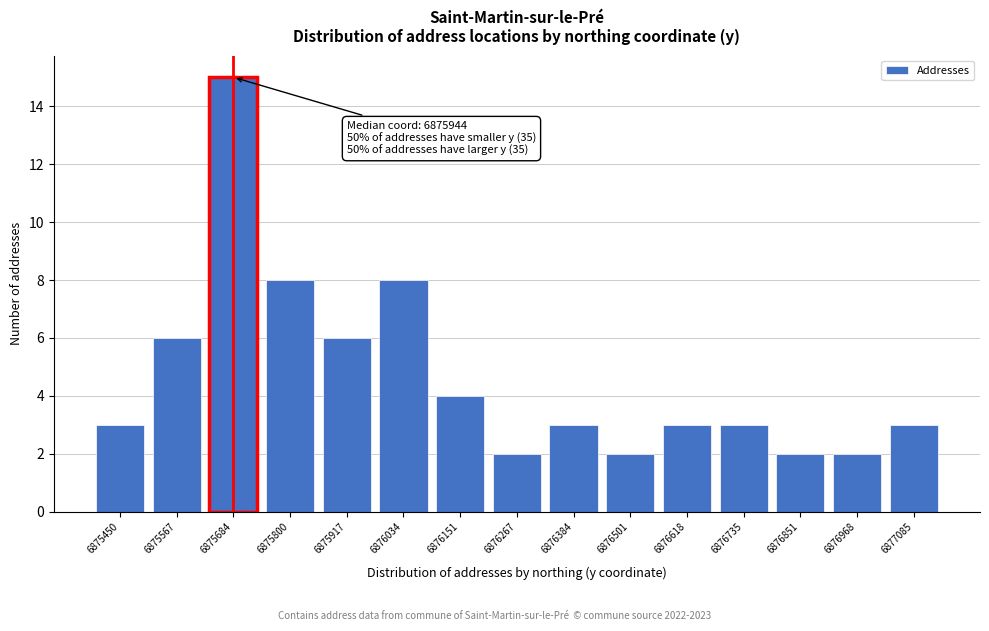

Reading left to right, list all the values displayed in this chart.

3	6	15	8	6	8	4	2	3	2	3	3	2	2	3